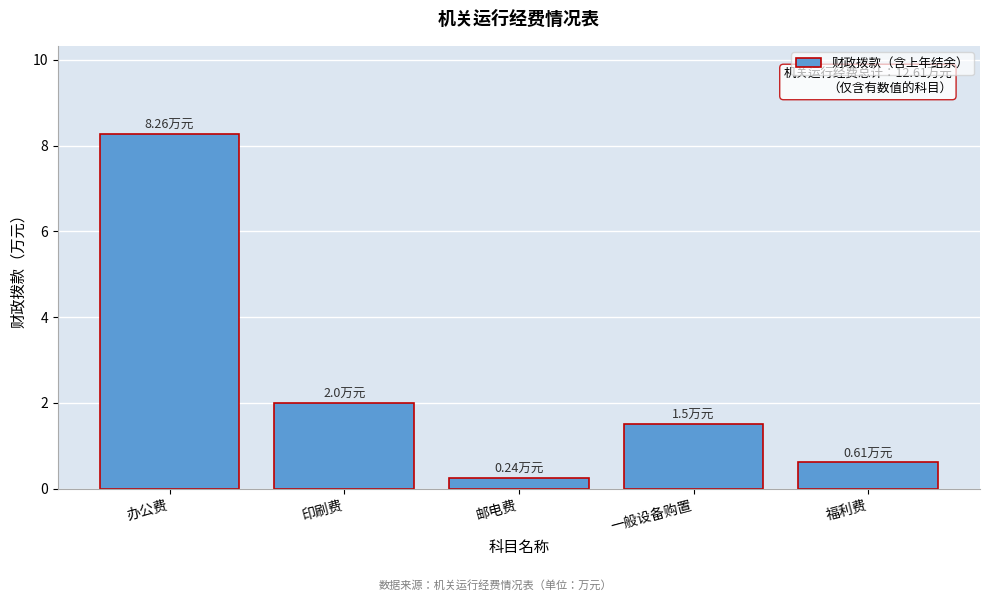

What is the difference between the second highest and second lowest values?

1.4